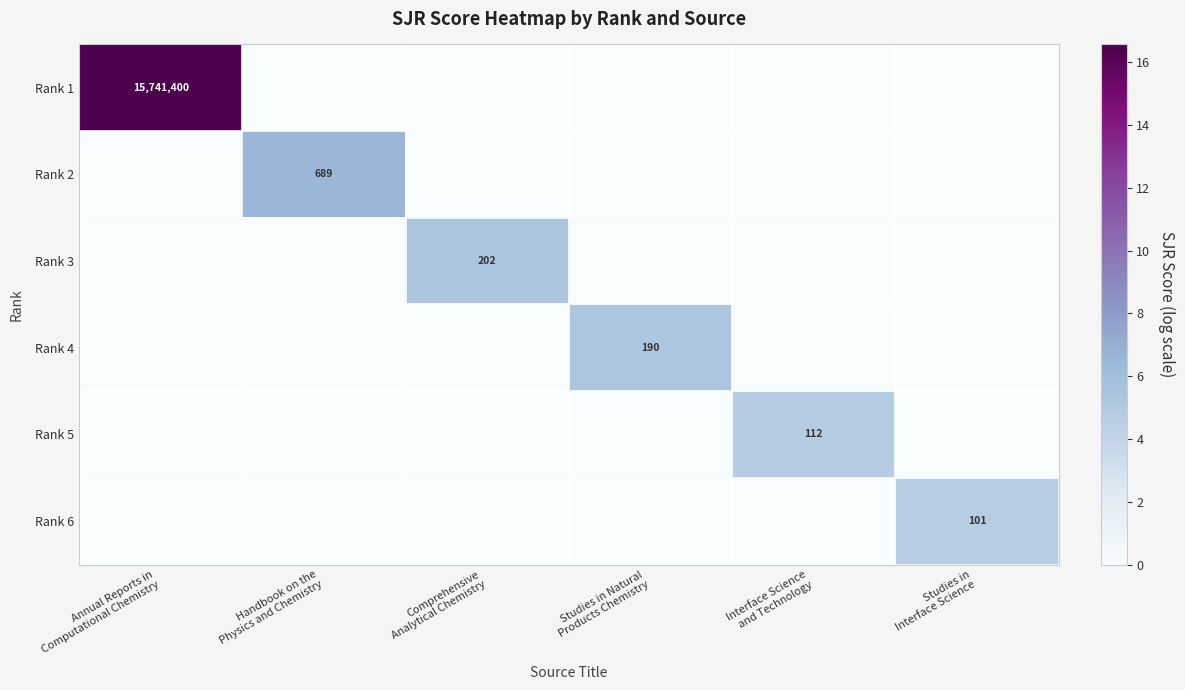

What is the total value across all series at Studies in Natural
Products Chemistry?

5.3